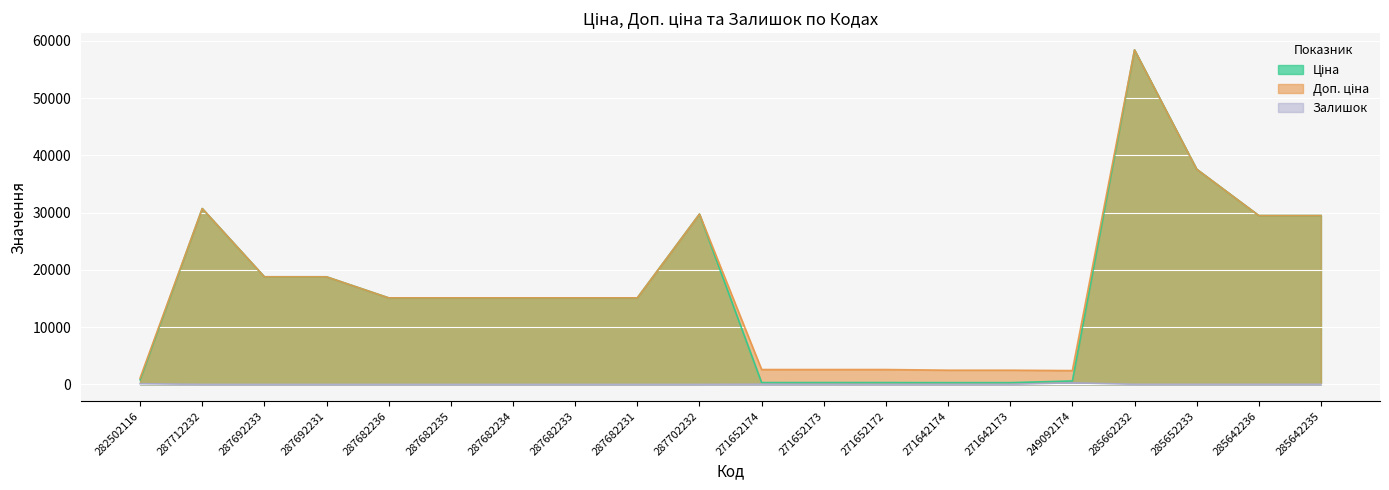

Is it true that Залишок equals 14.0 at 271642174?

False